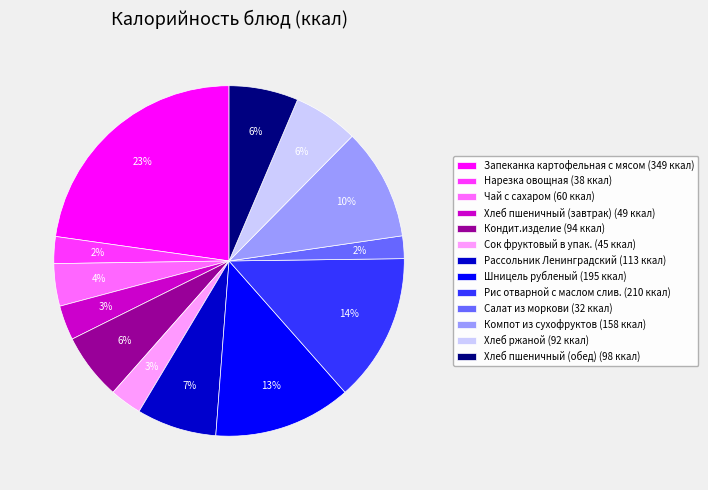

Is the sum of Рассольник Ленинградский and Хлеб пшеничный (завтрак) greater than half?

No